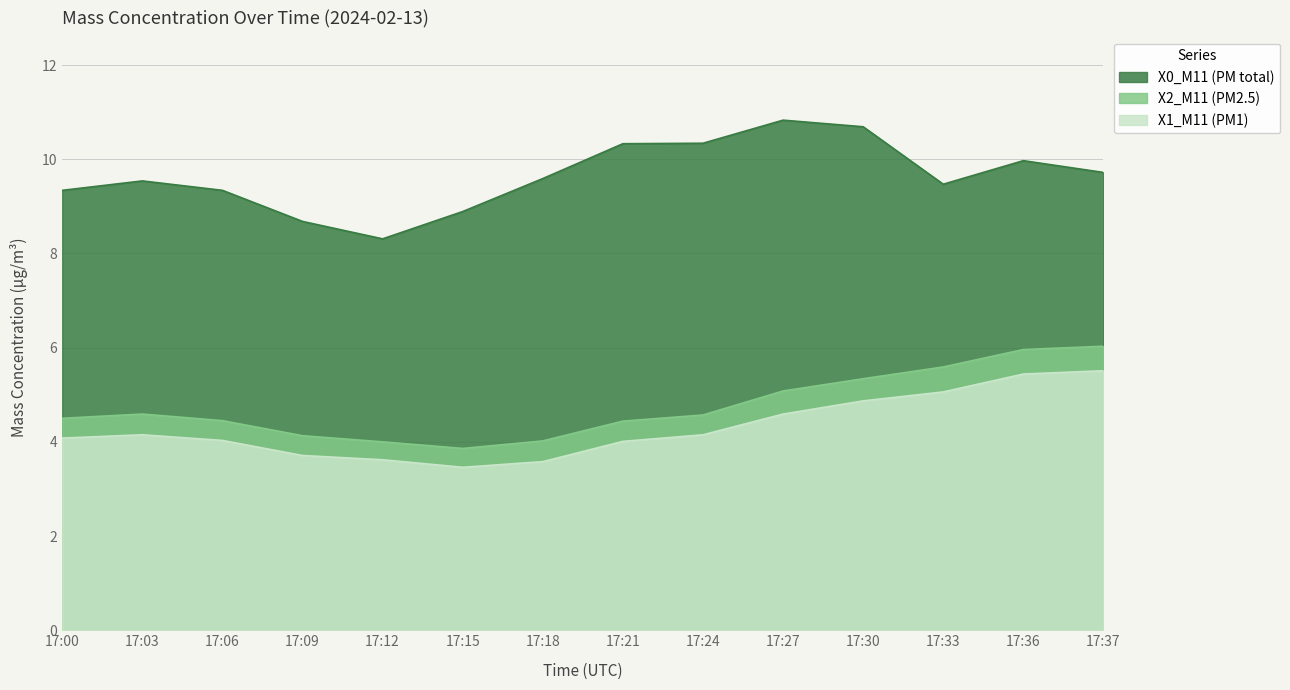

What is the average value of the X0_M11 (PM total) series?

9.6